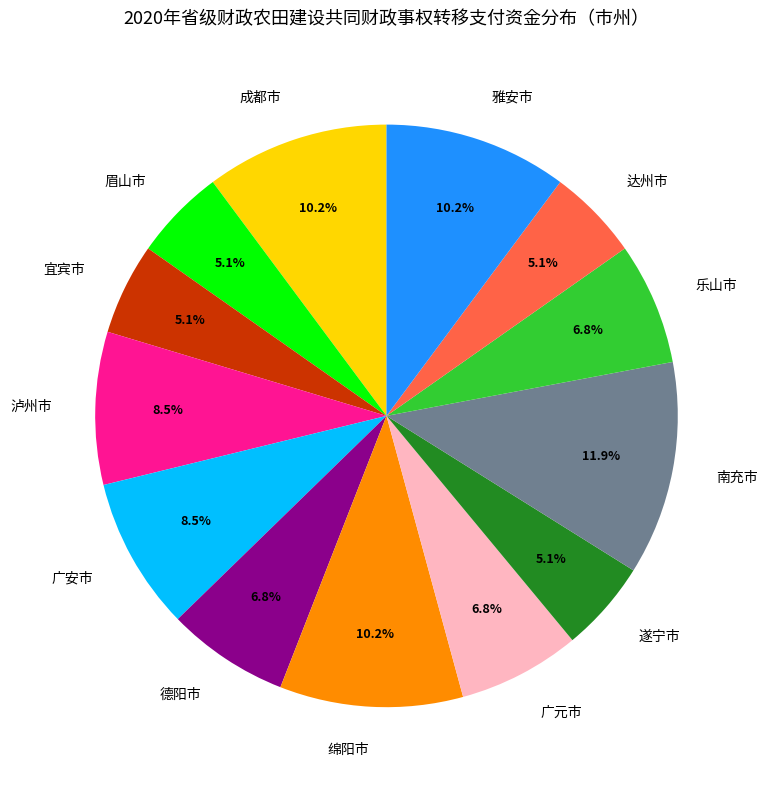

To the nearest percent, what percentage of the pie is 绵阳市?

10%